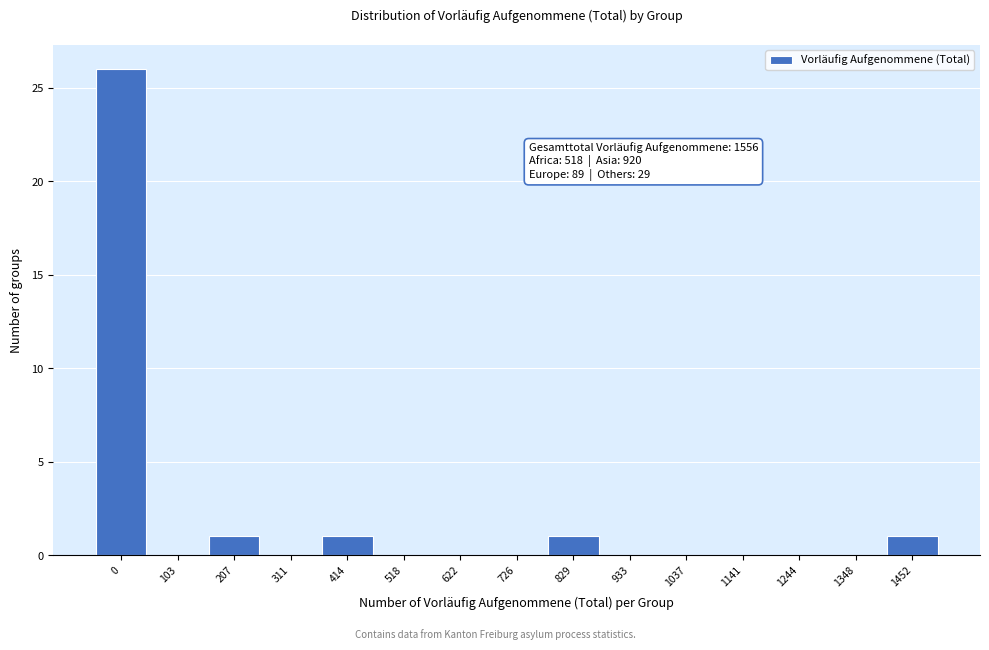

Reading left to right, transcribe all the data shown in this chart.

0=26	103=0	207=1	311=0	414=1	518=0	622=0	726=0	829=1	933=0	1037=0	1141=0	1244=0	1348=0	1452=1